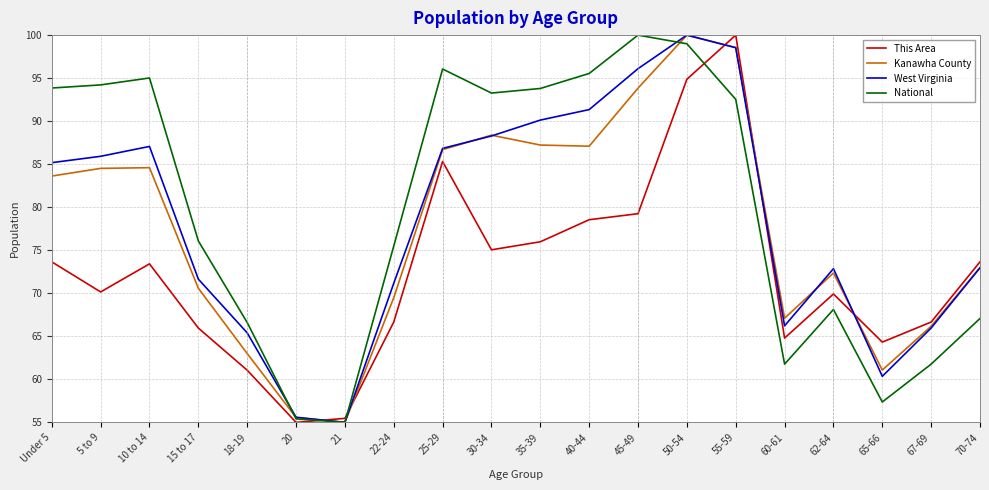

Does the chart display data point markers on the line(s)?

No